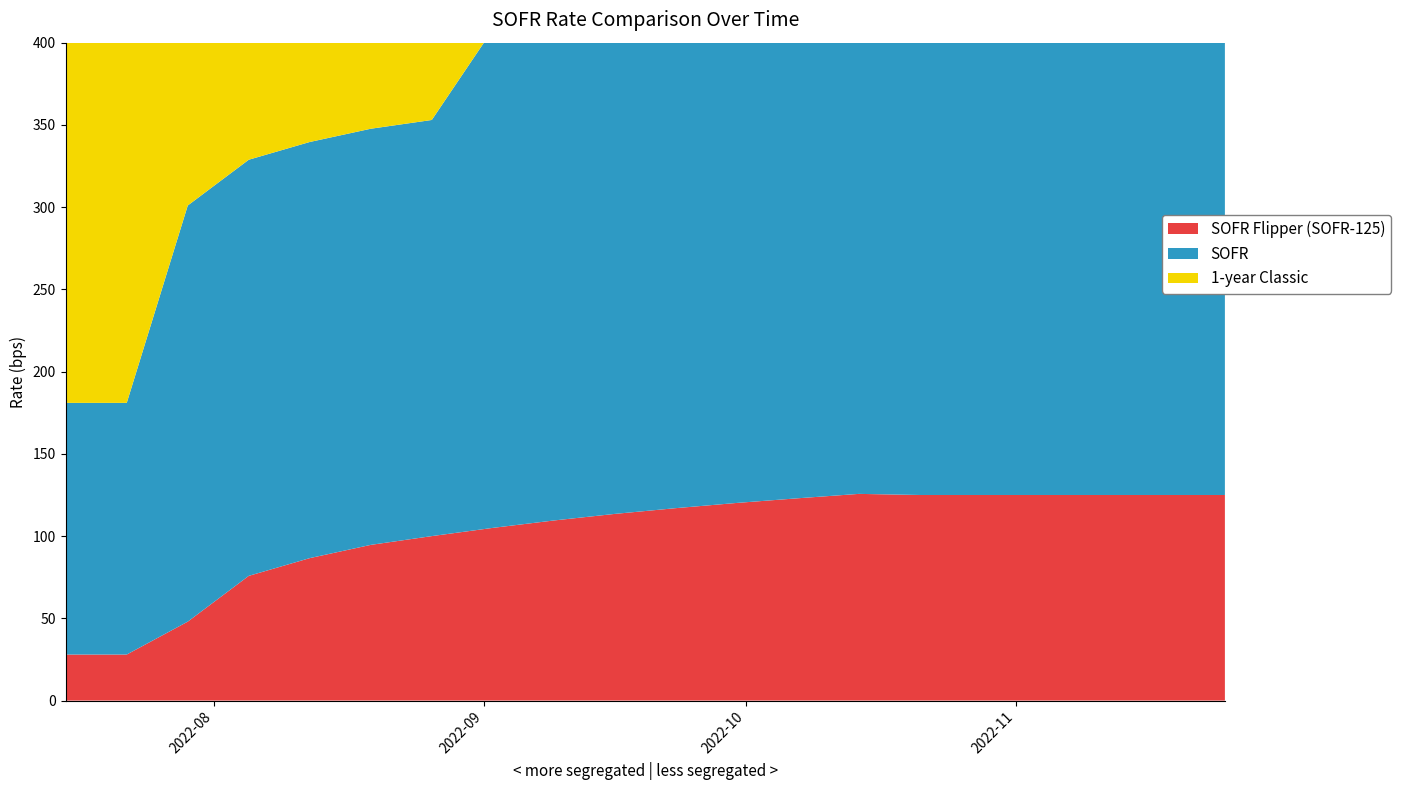

Reading left to right, what are all the values shown in this chart?

SOFR Flipper (SOFR-125): 28.0	28.0	48.0	75.8	86.6	94.7	100.0	105.0	109.5	113.5	117.0	120.2	123.0	125.7	125.0	125.0	125.0	125.0	125.0	125.0
SOFR: 153.0	153.0	253.0	253.0	253.0	253.0	253.0	303.0	303.0	303.0	303.0	303.0	303.0	303.0	378.0	378.0	378.0	378.0	378.0	378.0
1-year Classic: 342.0	342.0	342.0	342.0	342.0	342.0	342.0	342.0	342.0	342.0	342.0	342.0	342.0	342.0	342.0	342.0	342.0	342.0	342.0	342.0